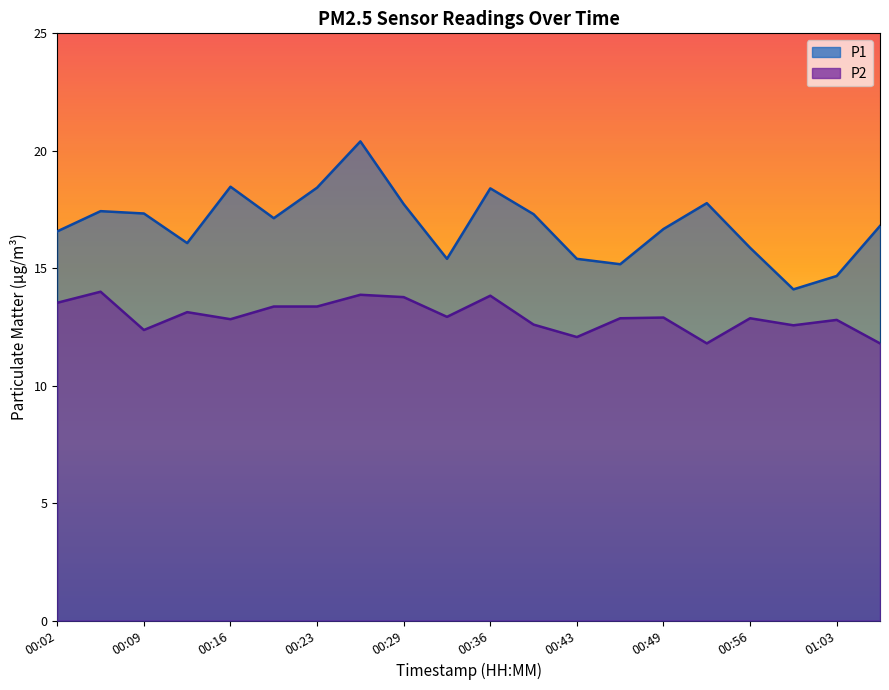

Which series has the largest total across all categories?

P1